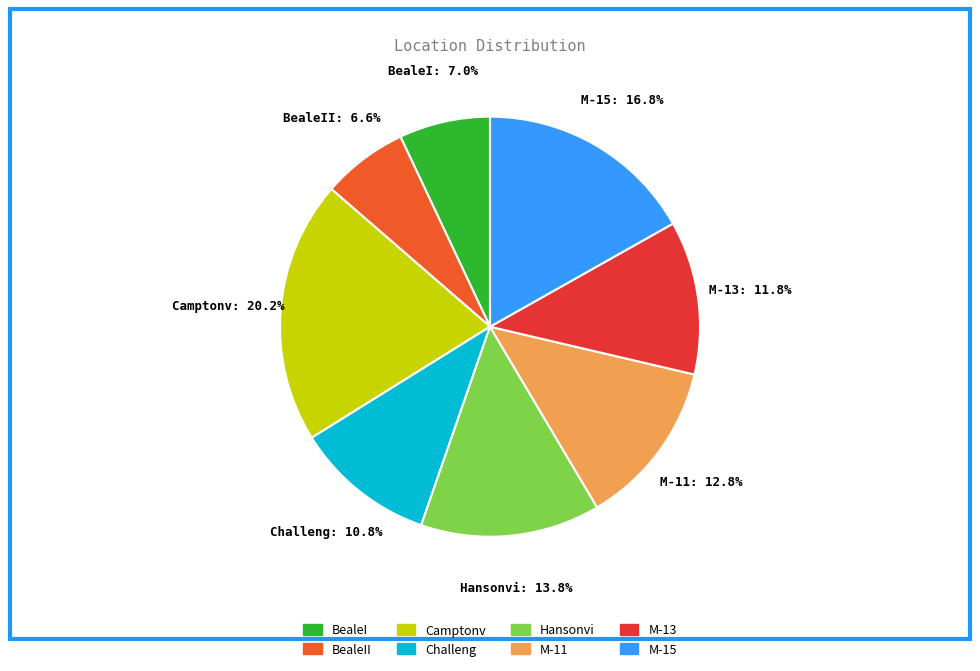

How many segments does this pie chart have?

8